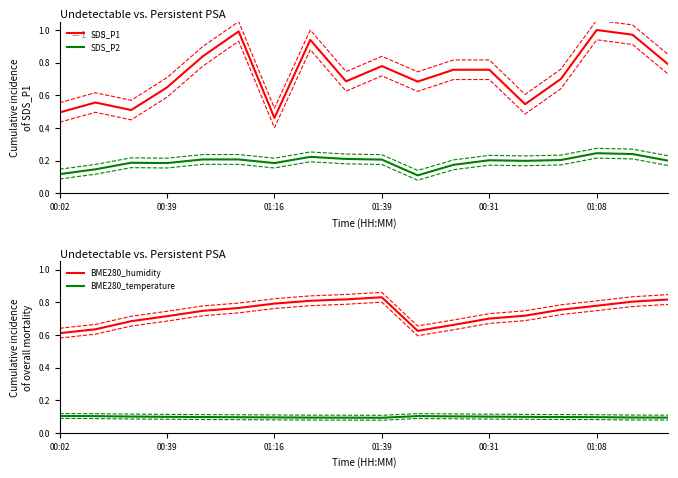

At how many categories does at least one series exceed 0?

18